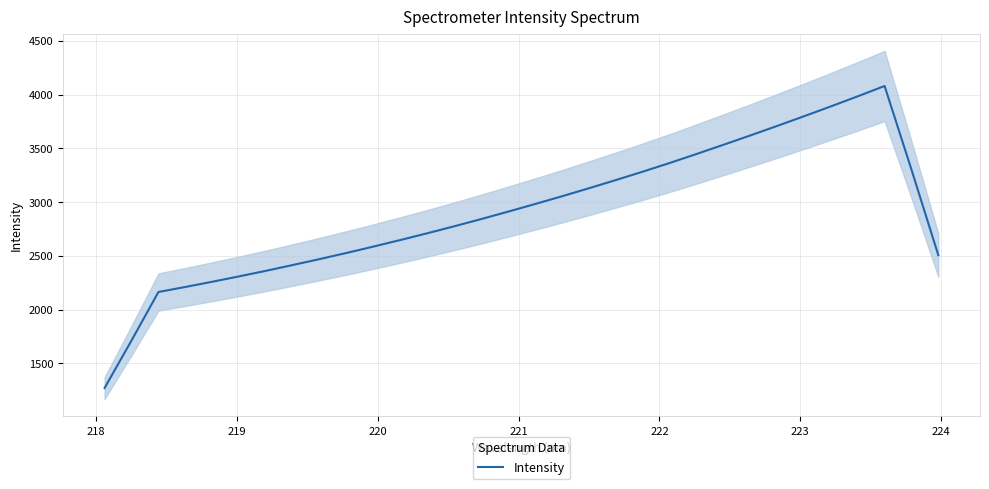

What is the lowest value of the Intensity series?

1270.3